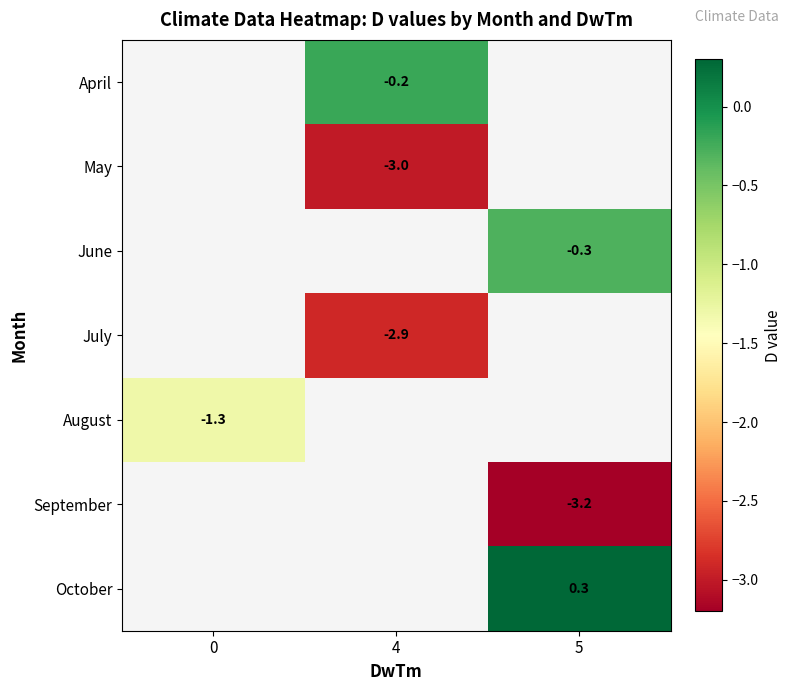

Which has a higher value, 5 or 4?

4